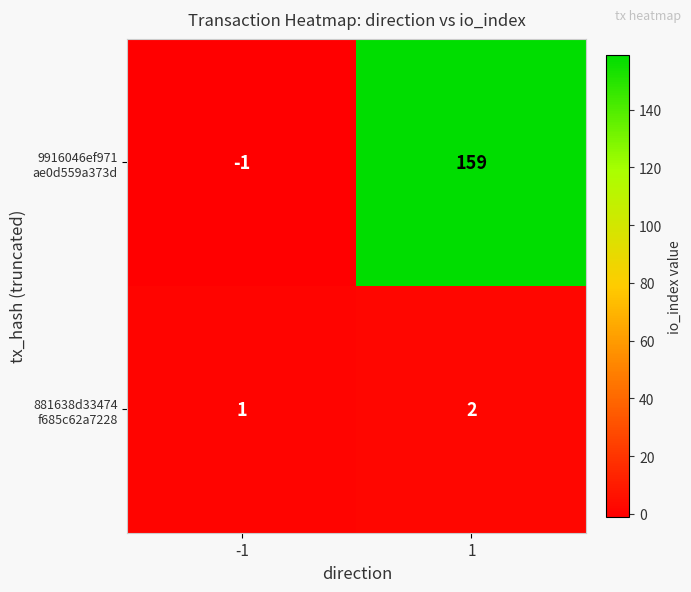

What is the maximum value shown in the chart?

159